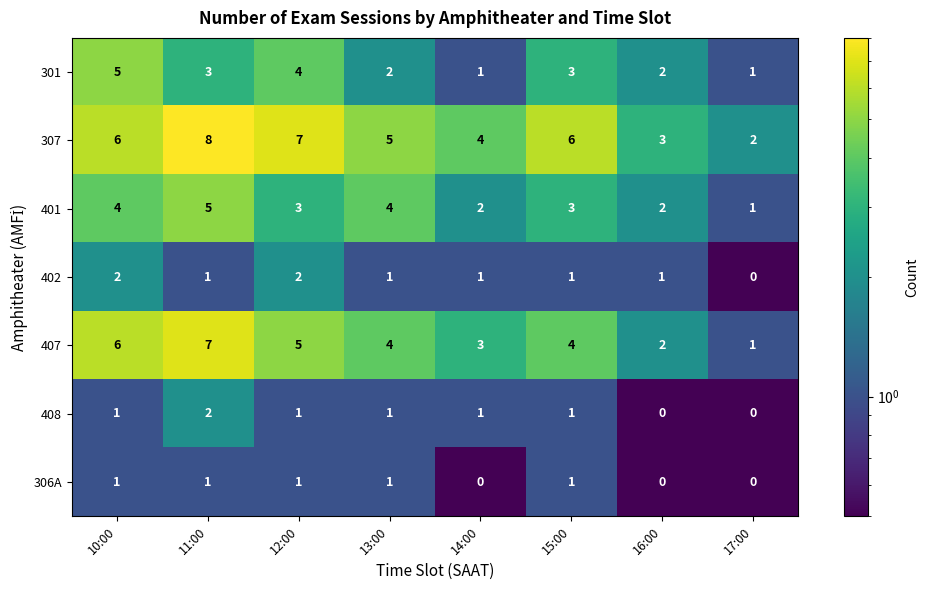

Is it true that 407 equals 11 at 11:00?

False